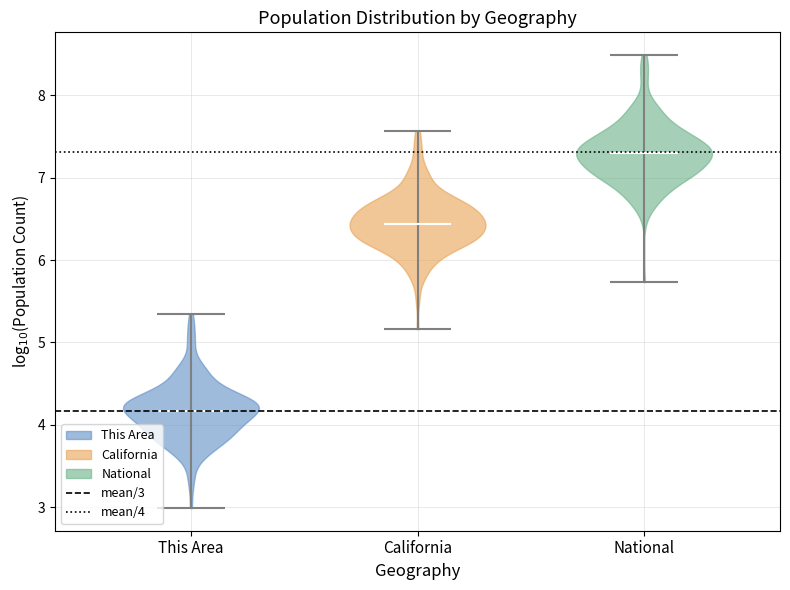

Which violin has the lowest median line?

This Area